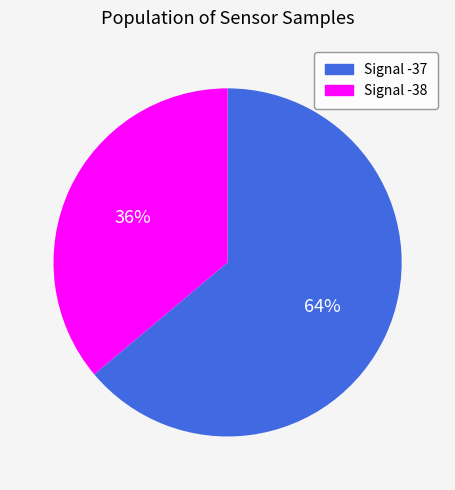

How many slices are in this pie chart?

2